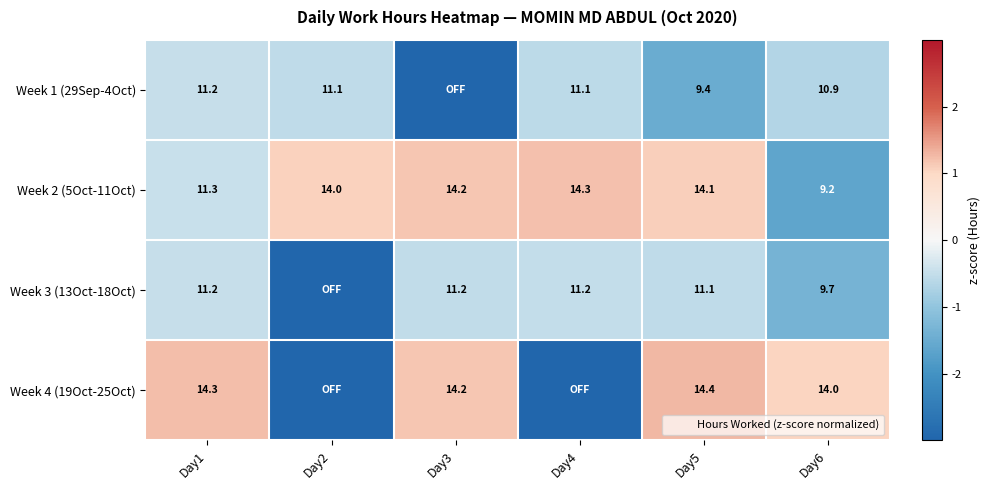

Which label corresponds to the largest value in the chart?

Day5